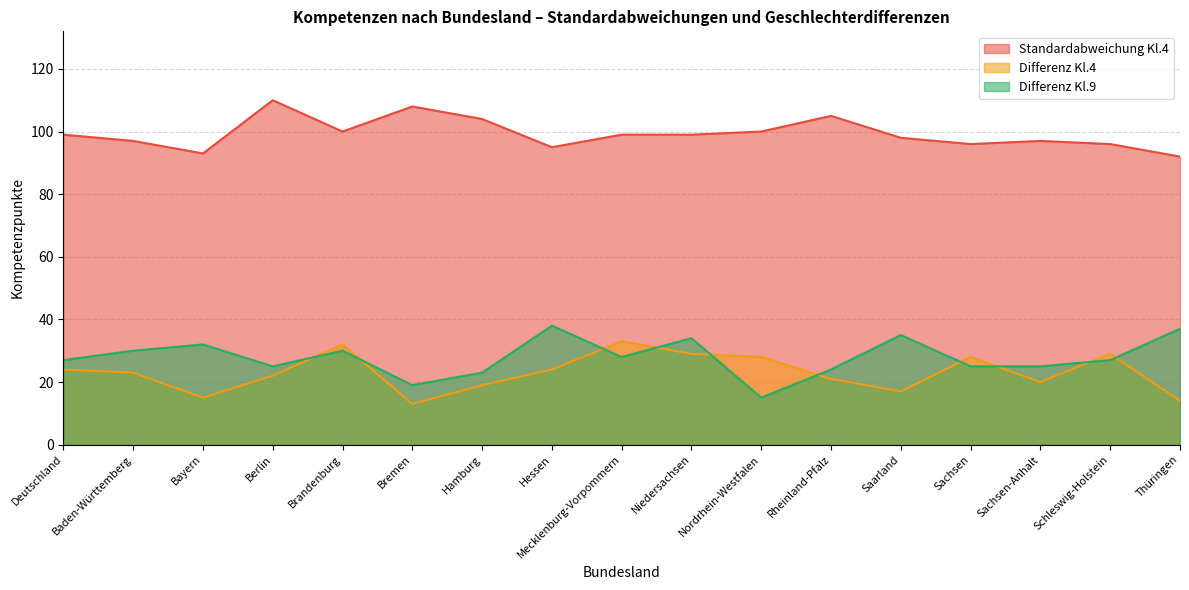

At which label does Differenz Kl.4 first exceed 23?

Deutschland